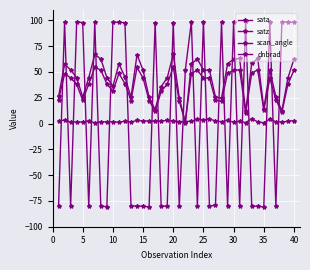

What is the label of the 5th point from the right?

35